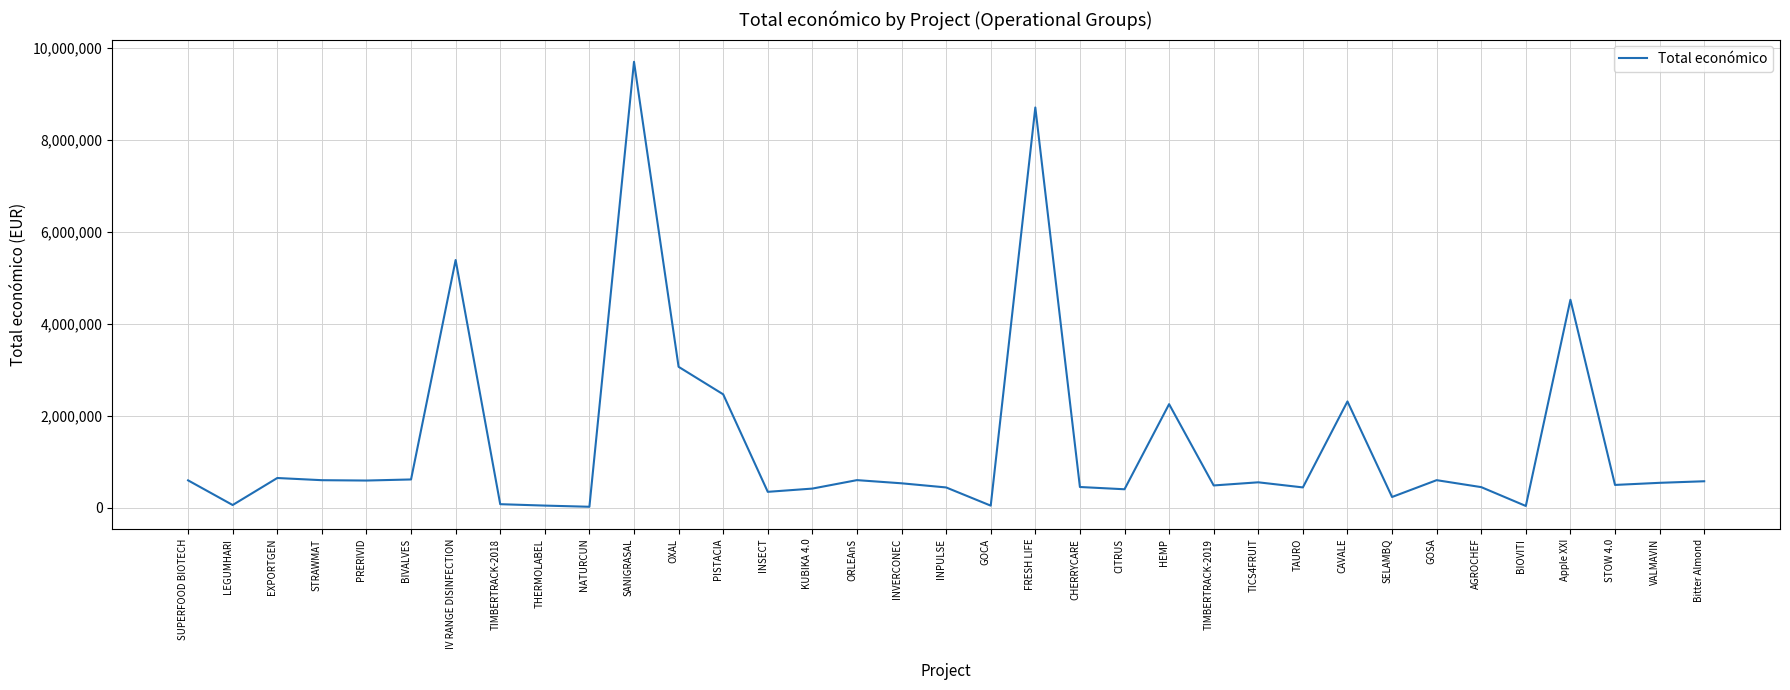

The chart shows a value of 449494 at CHERRYCARE. True or false?

True